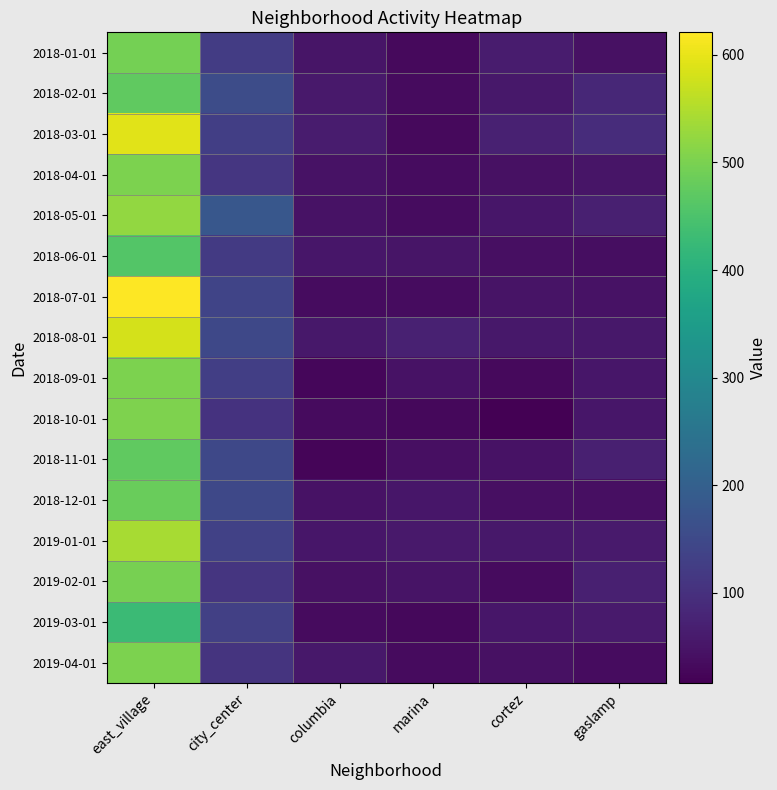

Which series has the largest range (max minus min)?

2018-07-01